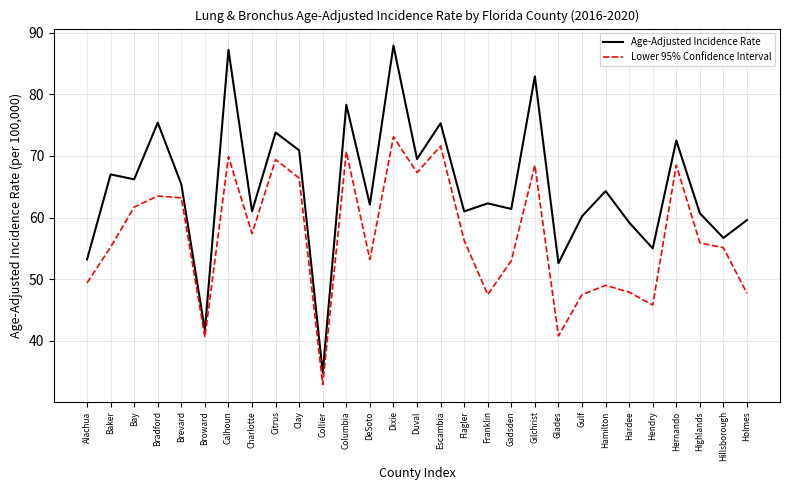

What value does the Age-Adjusted Incidence Rate series have at Alachua?

53.2